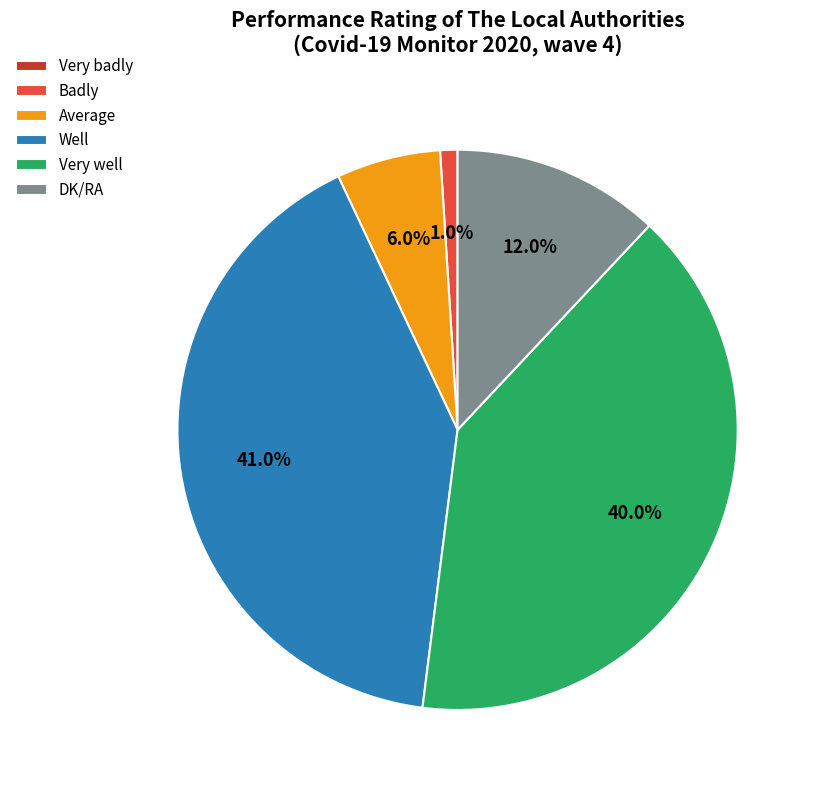

True or false: Average accounts for 6% of the total.

True